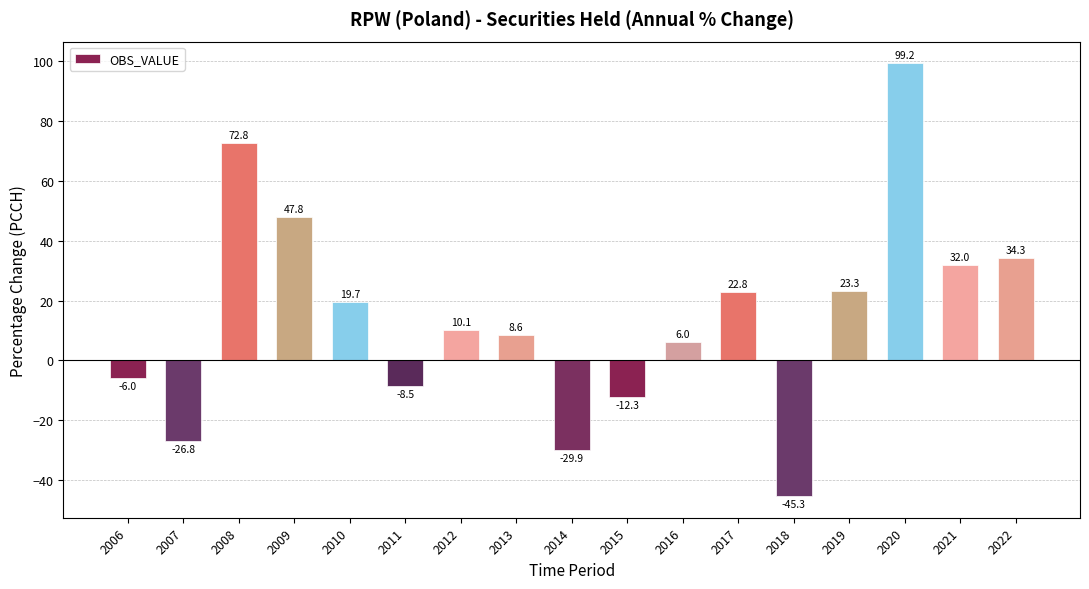

List the labels in order of value, largest first.

2020, 2008, 2009, 2022, 2021, 2019, 2017, 2010, 2012, 2013, 2016, 2006, 2011, 2015, 2007, 2014, 2018